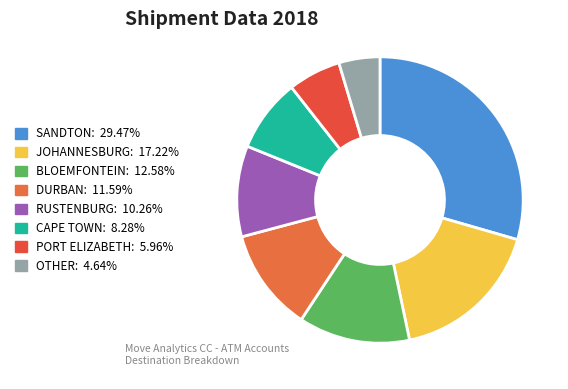

What is the ratio of the value at PORT ELIZABETH to the value at OTHER?

1.3